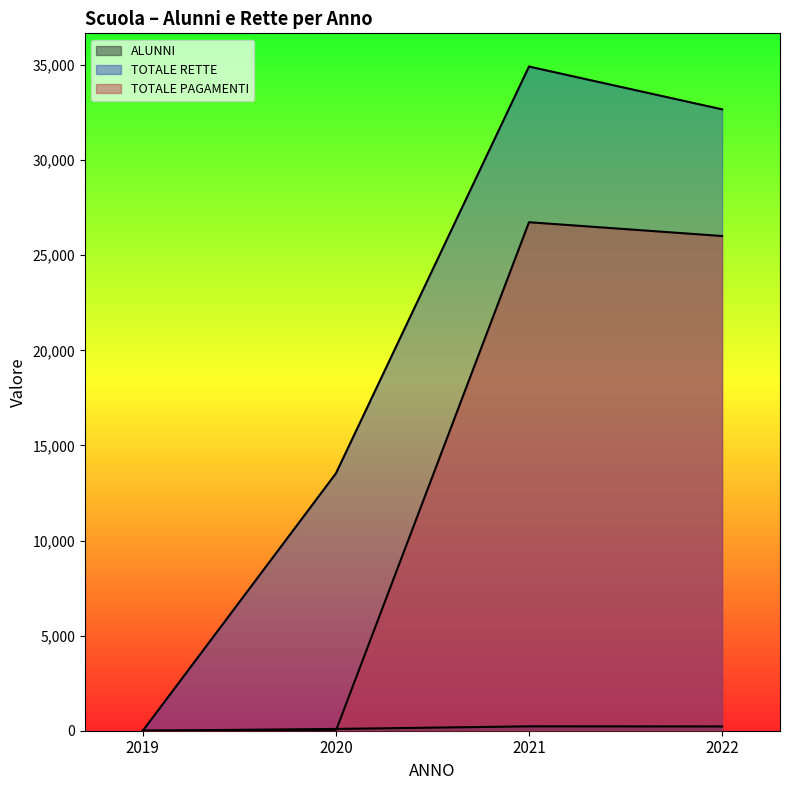

Read the ALUNNI value at 2022, to the nearest 5.

225